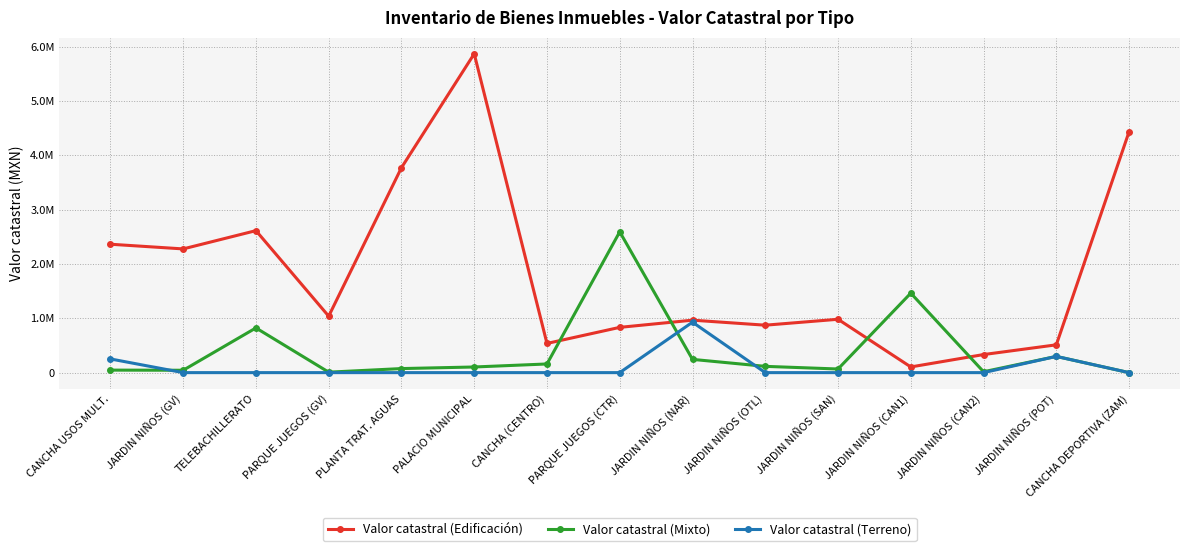

Where is Valor catastral (Edificación) nearest to the value 2988300?

TELEBACHILLERATO